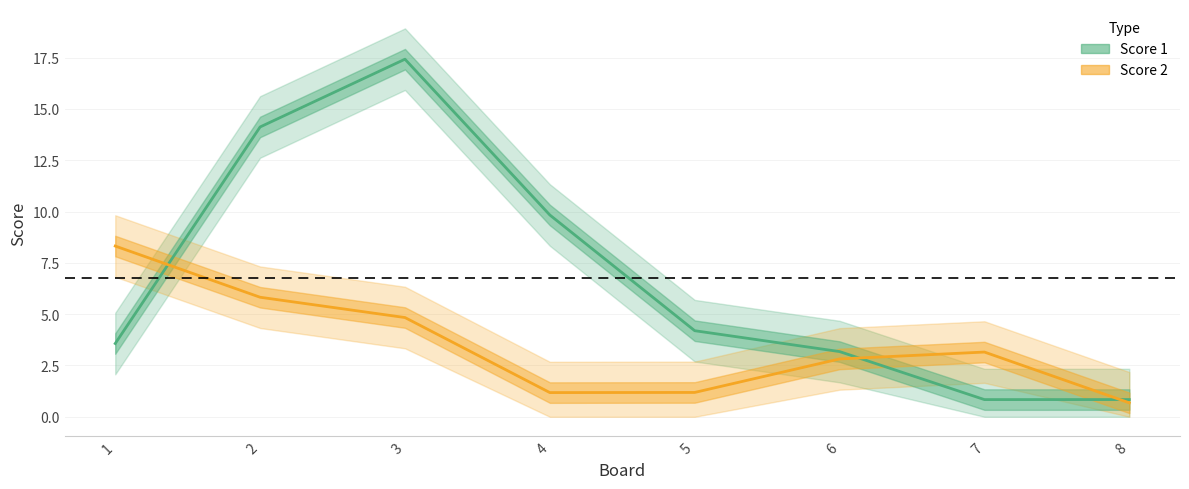

Where is the first local maximum for Score 1 line?

3